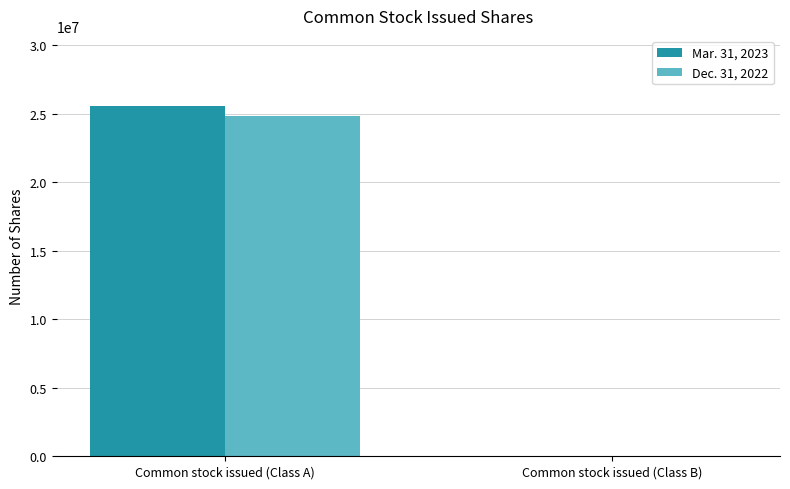

Count the Mar. 31, 2023 values in the range 0 to 25584711.

2